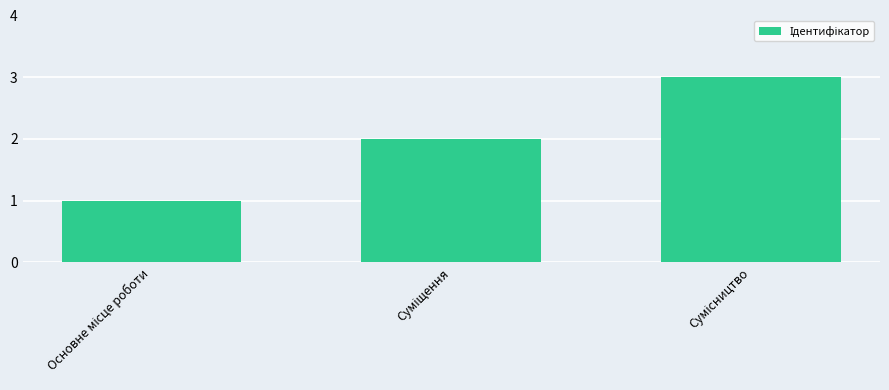

What is the greatest value displayed?

3